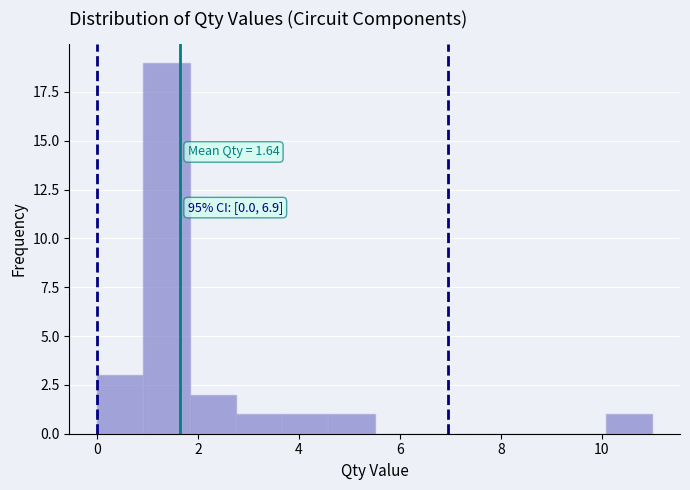

Over which range of the x-axis is the bar tallest?

1.0 to 1.8